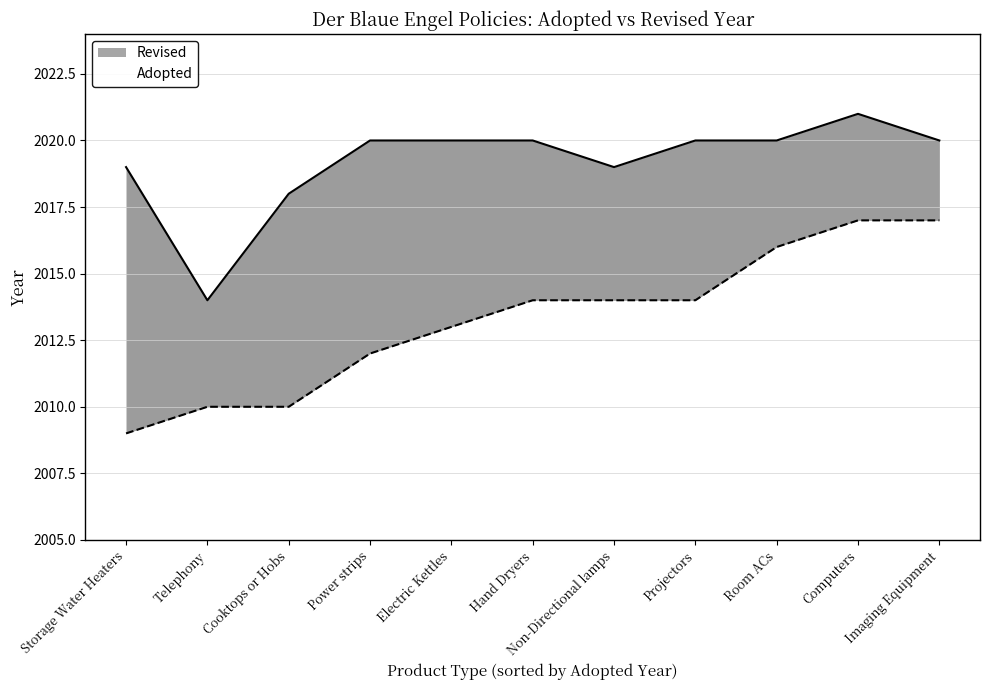

How many lines are shown in the chart?

2